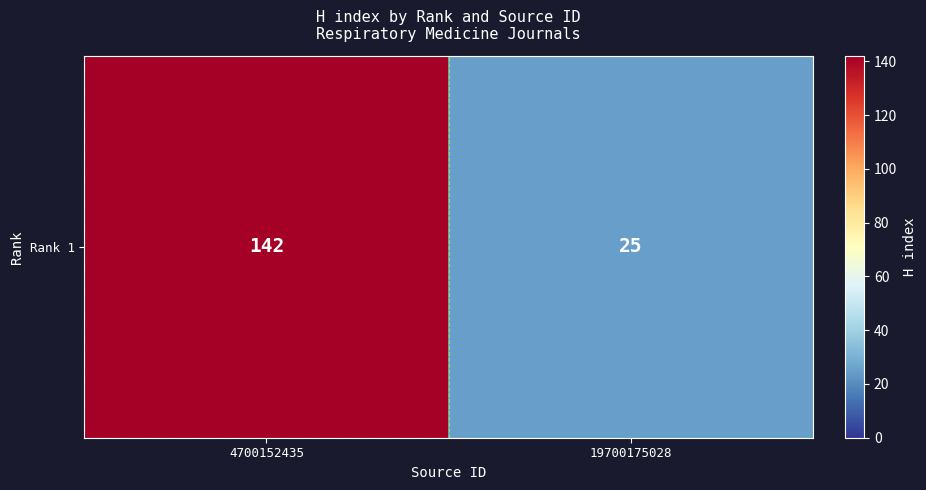

Rank the categories by value from highest to lowest.

4700152435, 19700175028